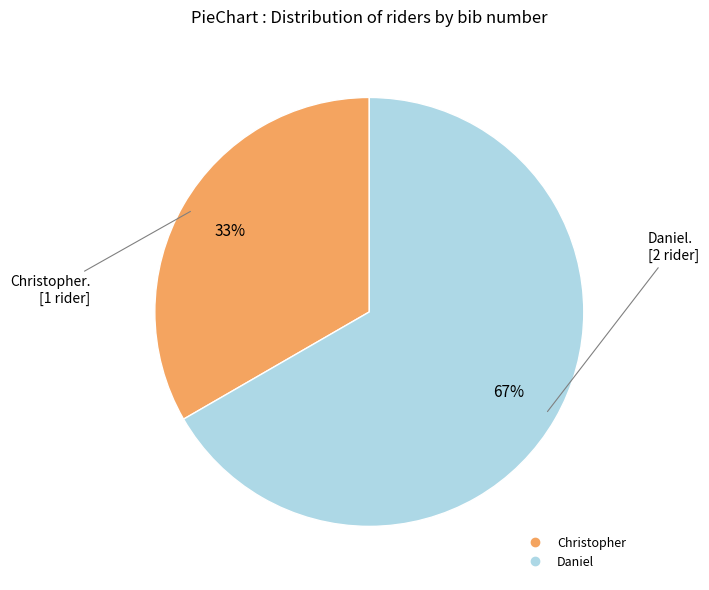

Count the number of slices in the pie.

2